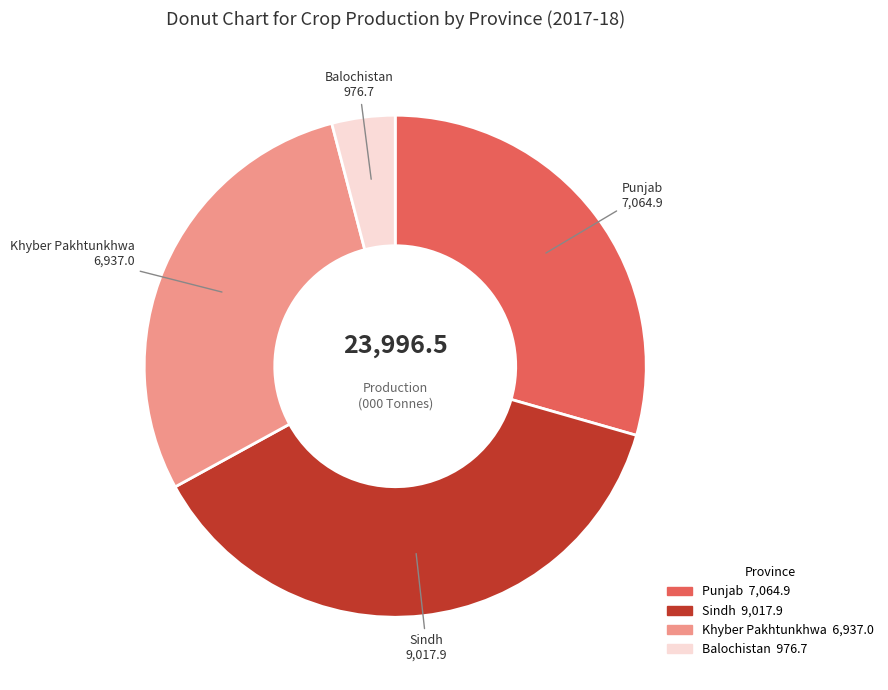

Is there a majority slice in this chart?

No